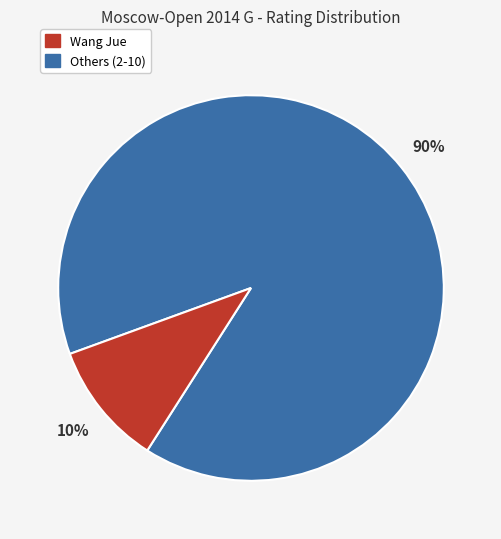

To the nearest percent, what is the average slice percentage?

50%